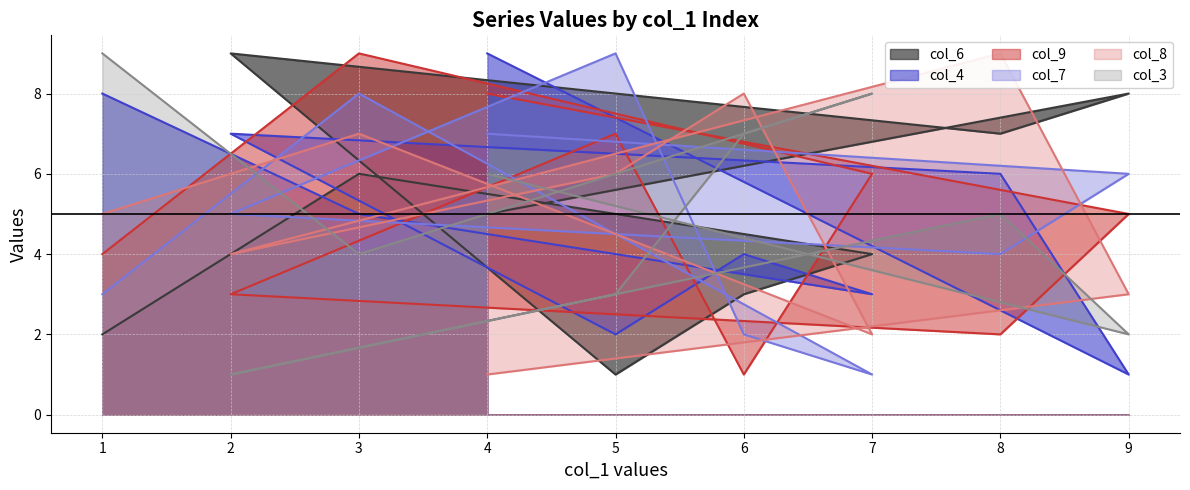

In col_8, how many points are higher than both neighbors (excluding endpoints)?

3